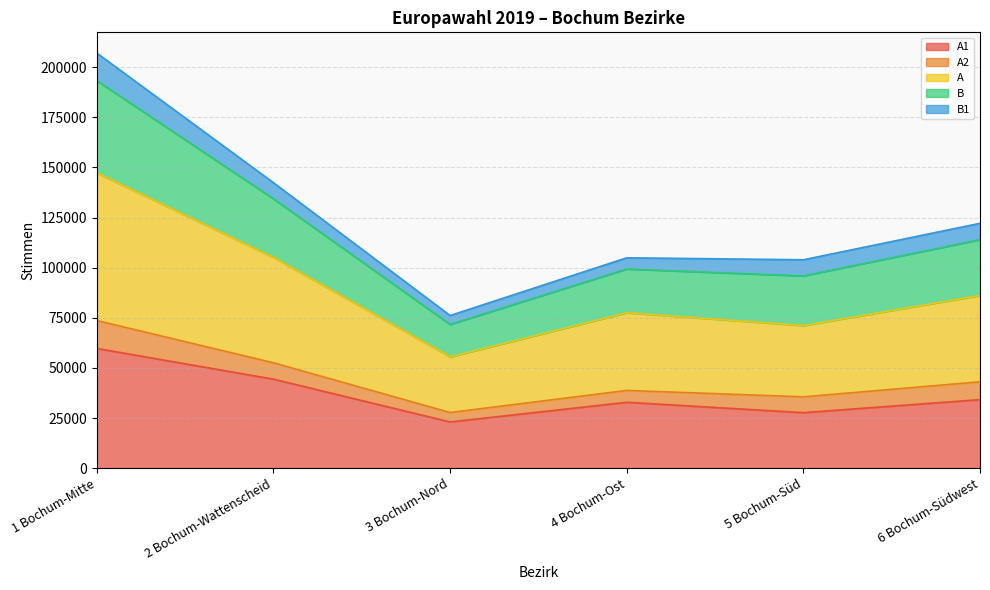

Which category has the highest value across all series?

1 Bochum-Mitte